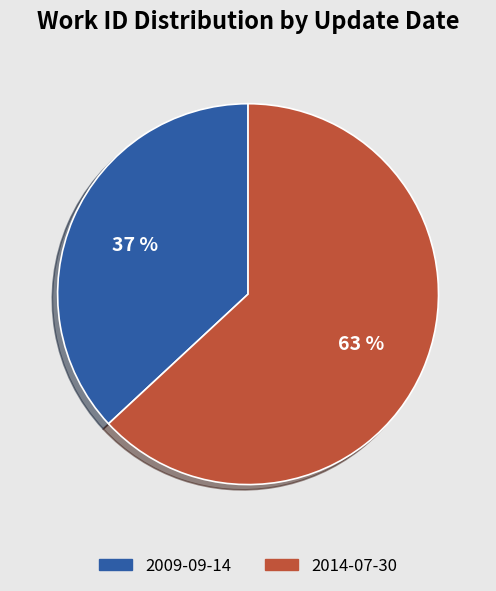

Which has a higher value, 2014-07-30 or 2009-09-14?

2014-07-30